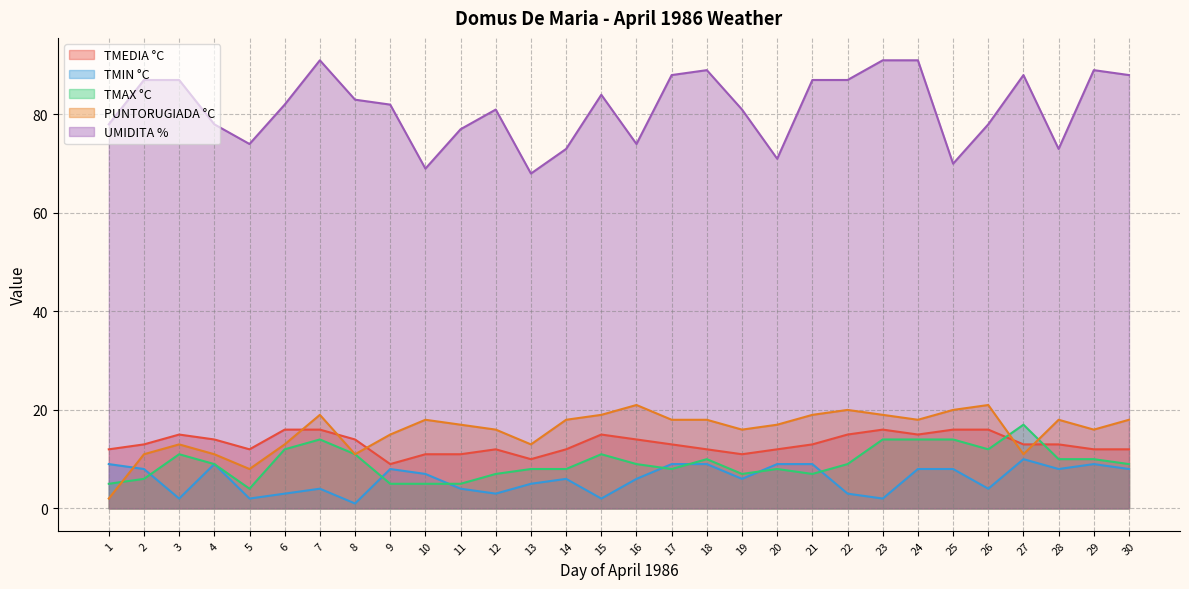

At which category does TMAX °C reach its first local valley?

5